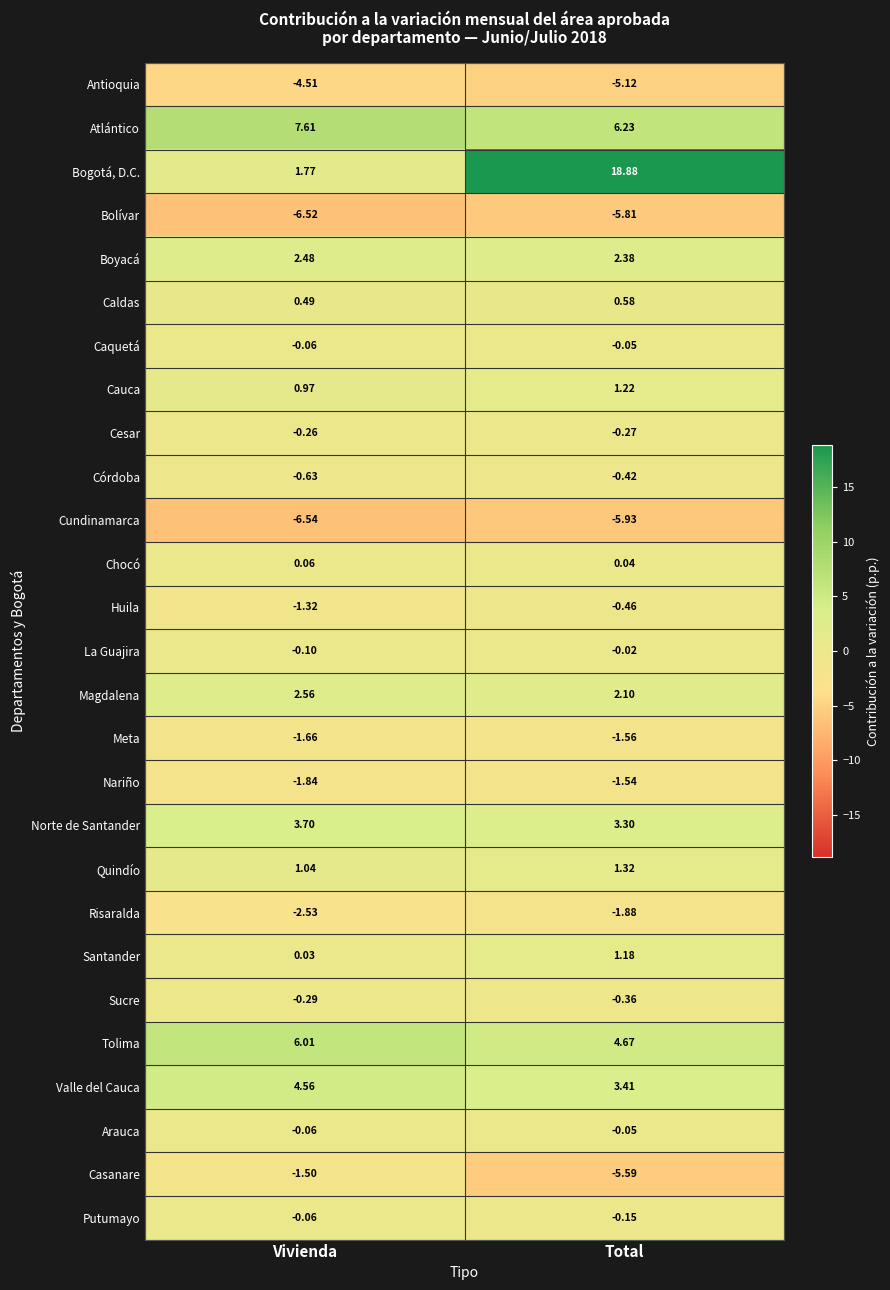

Which series has the largest range (max minus min)?

Bogotá, D.C.